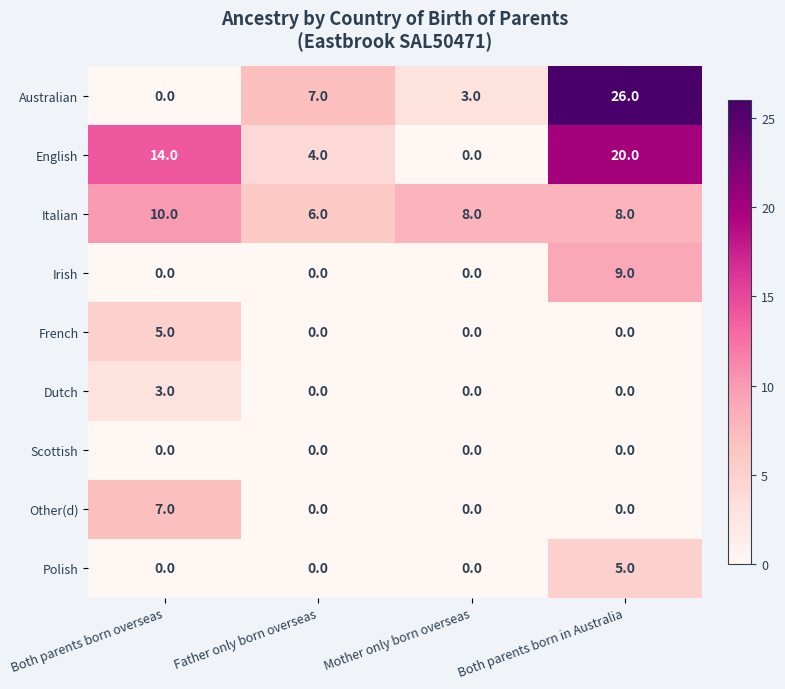

Which series has the largest total across all categories?

English